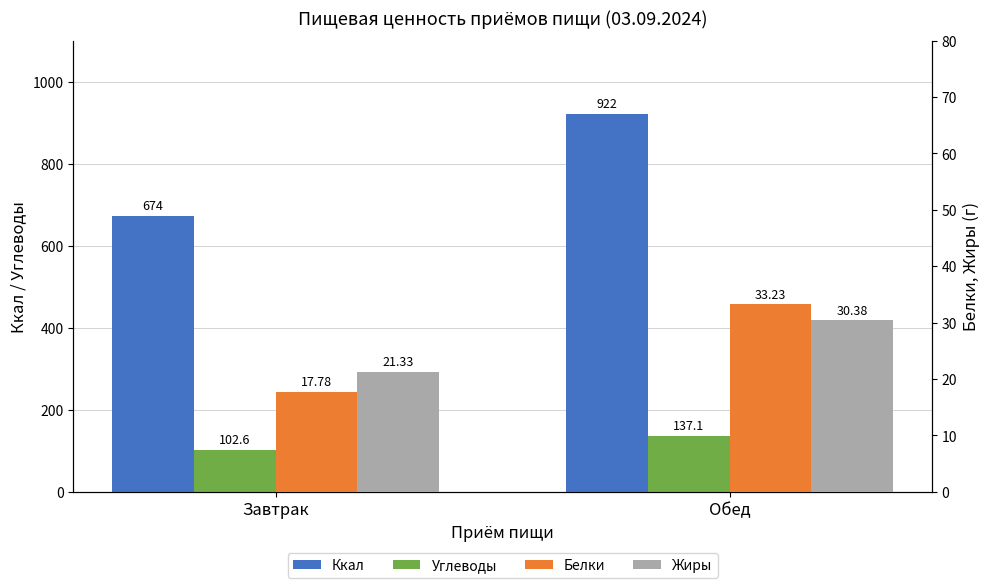

How many bars are there in each group?

4